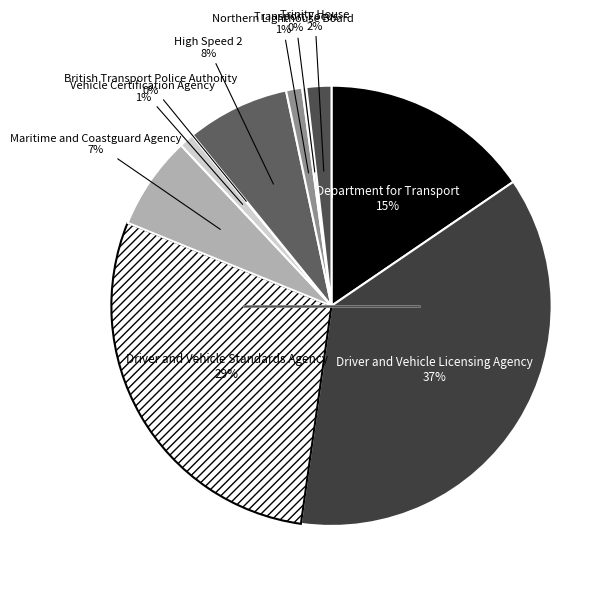

Rank the categories by value from highest to lowest.

Driver and Vehicle Licensing Agency, Driver and Vehicle Standards Agency, Department for Transport, High Speed 2, Maritime and Coastguard Agency, Trinity House, Northern Lighthouse Board, Vehicle Certification Agency, Transport Focus, British Transport Police Authority